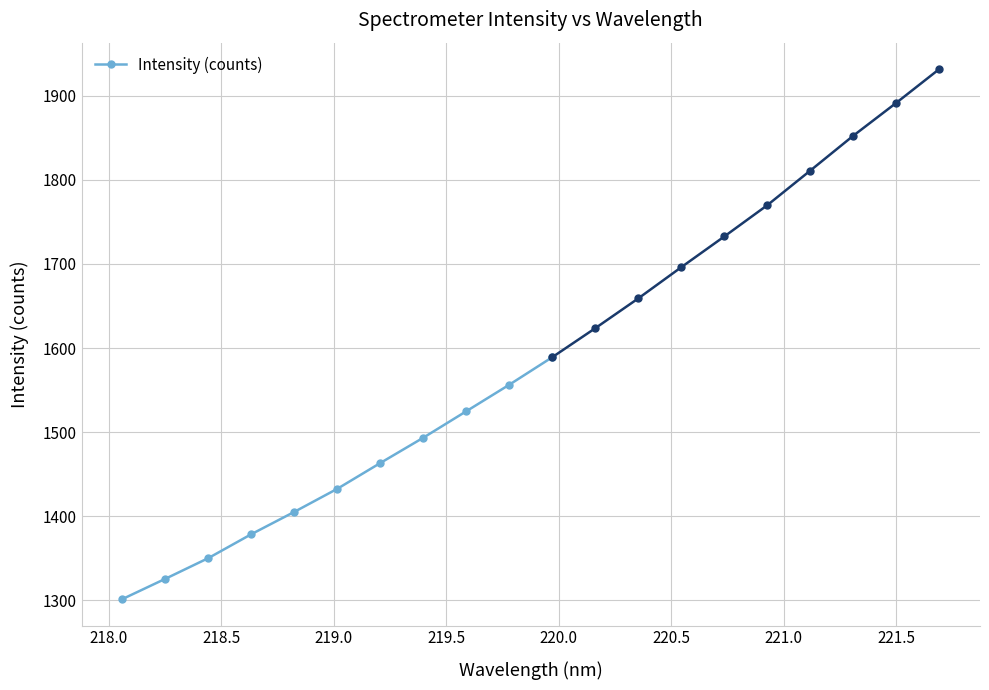

How many values are below 1432?

5